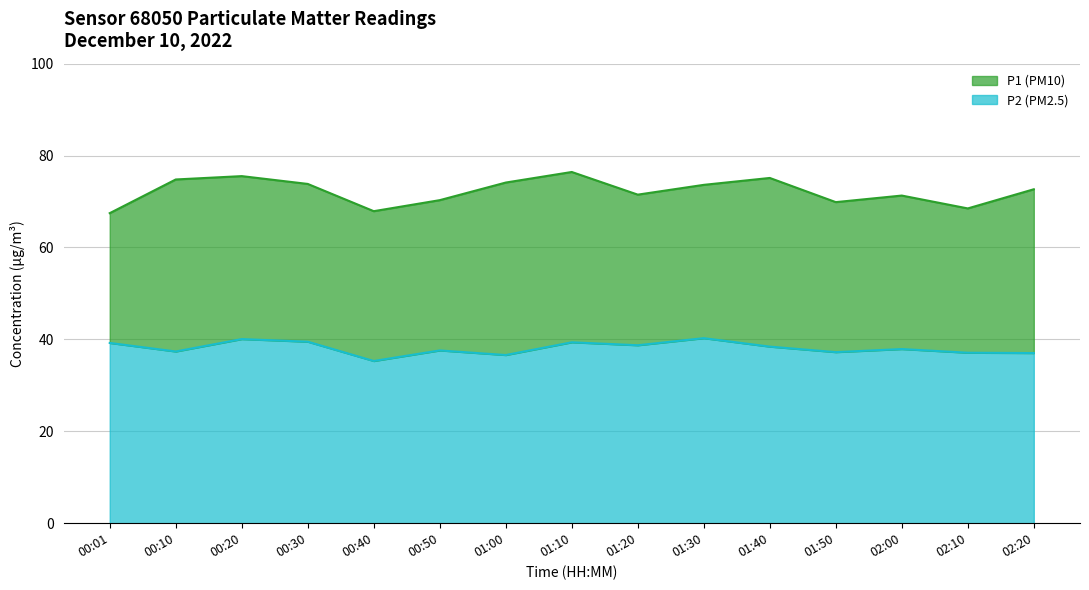

The P1 series shows 105.8 at 01:00. True or false?

False